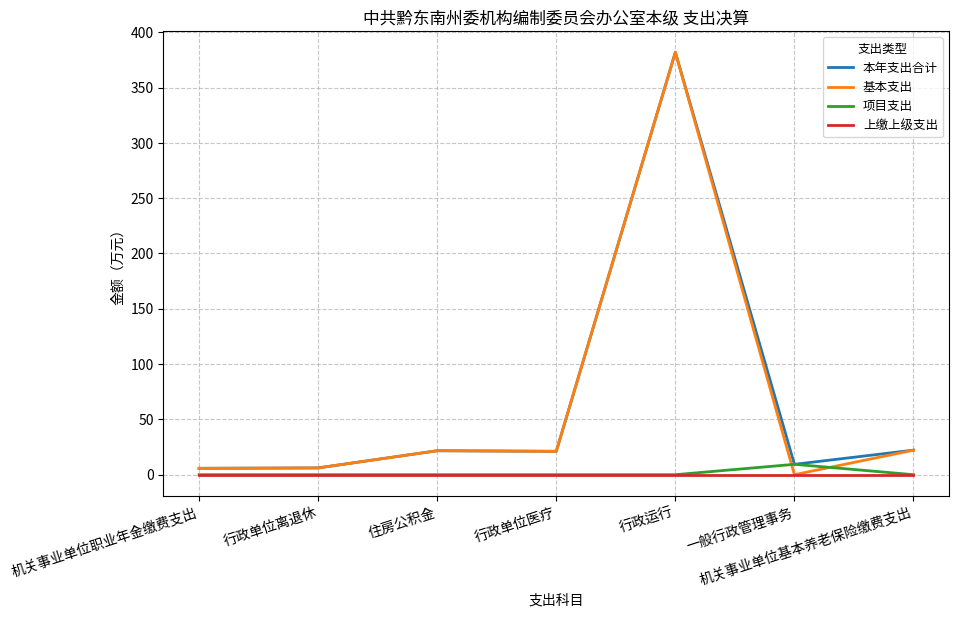

What are all the series names shown in the legend?

本年支出合计, 基本支出, 项目支出, 上缴上级支出